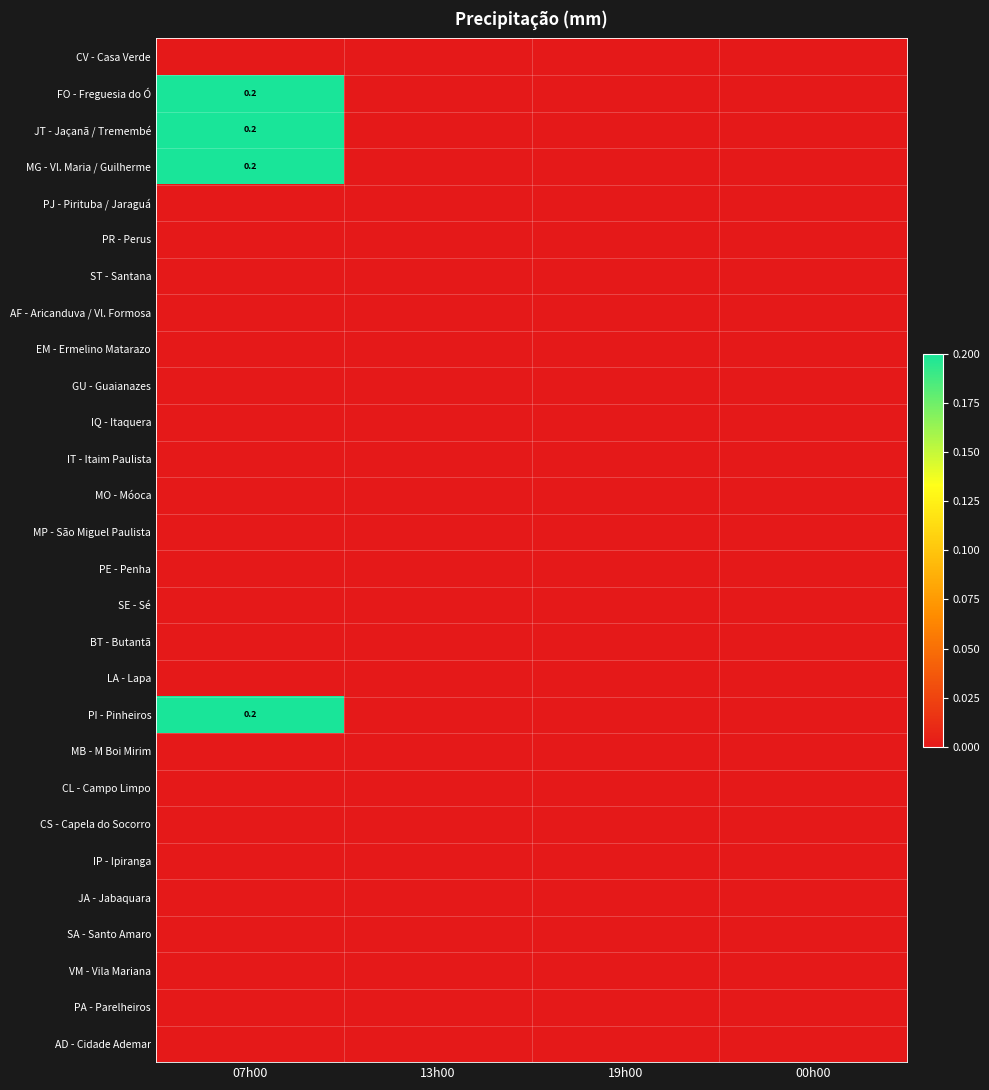

Is the value of EM - Ermelino Matarazo at 00h00 greater than the value of CS - Capela do Socorro at 00h00?

No